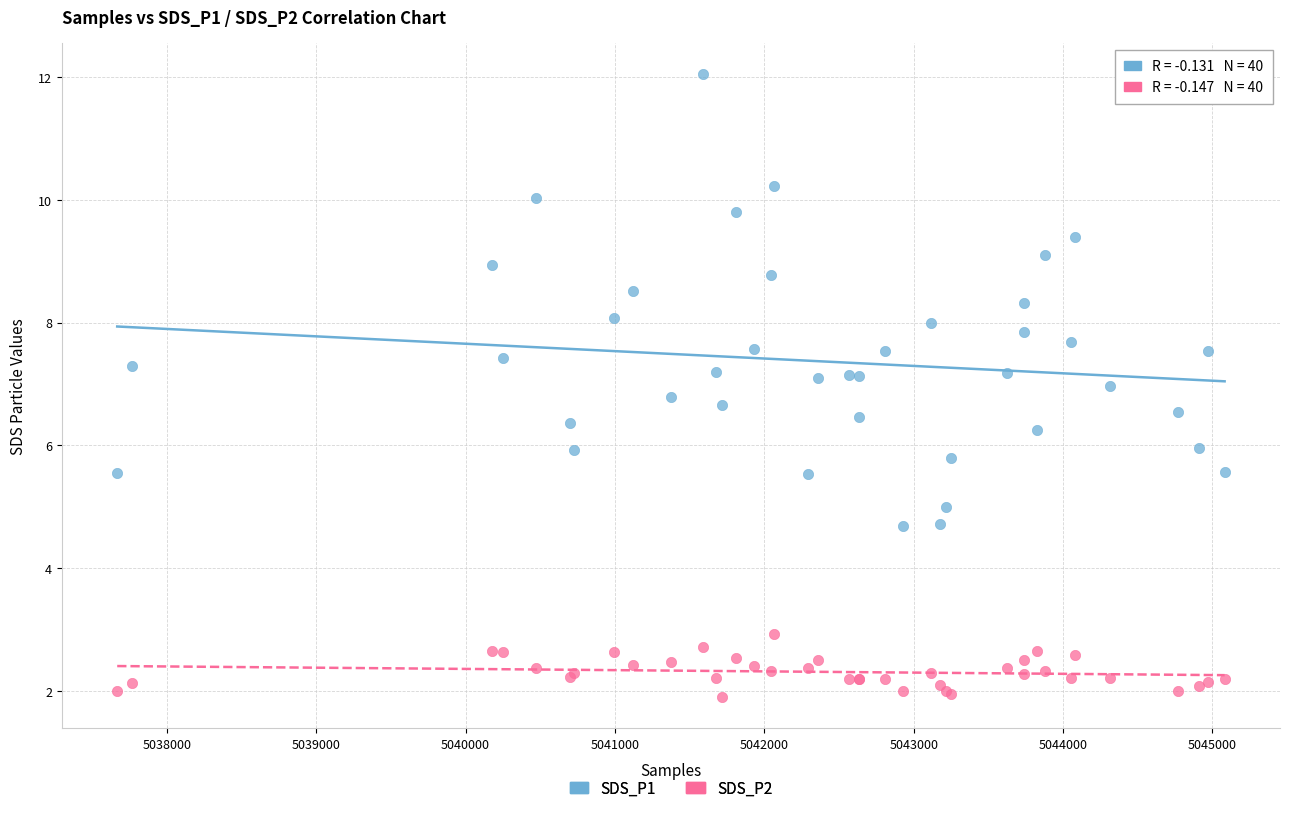

Which series reaches the minimum Y coordinate?

SDS_P2